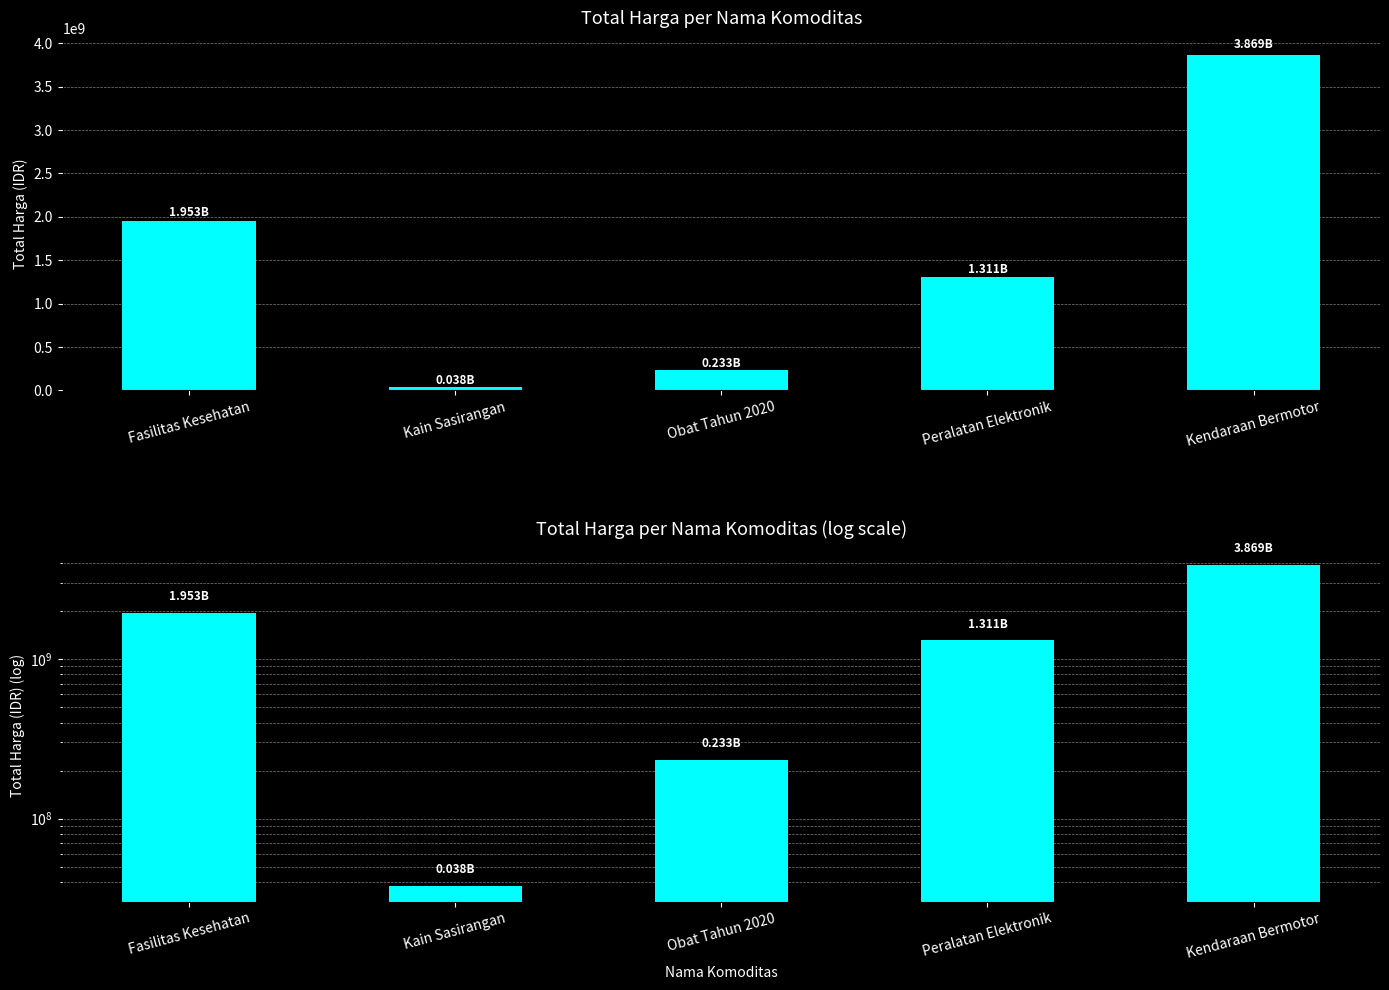

Which label corresponds to the largest value in the chart?

Kendaraan Bermotor